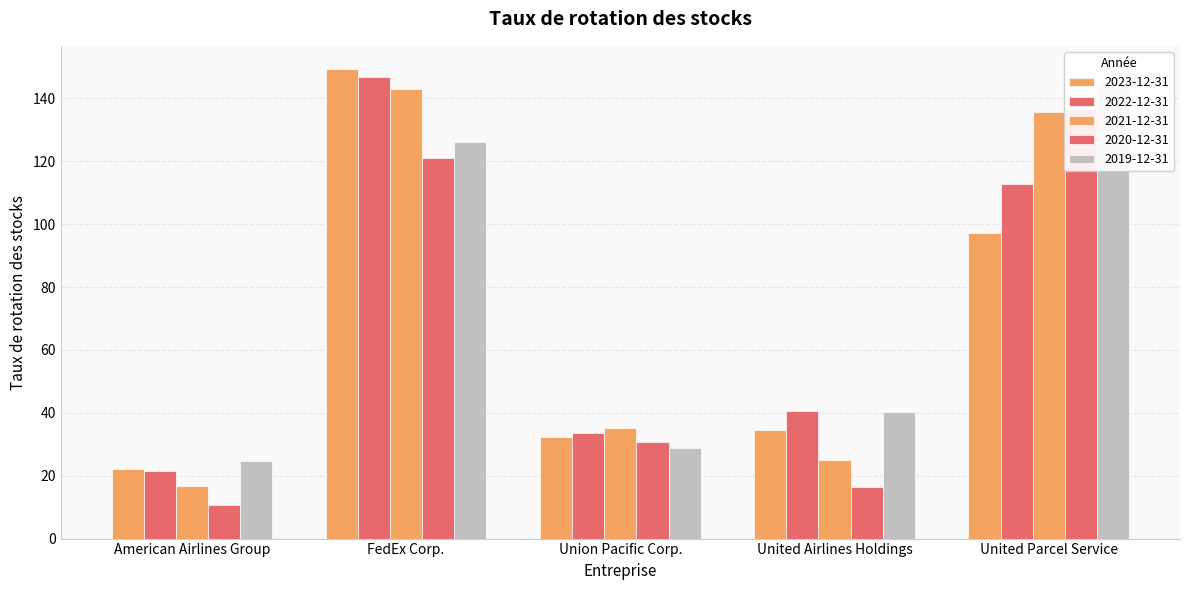

Reading left to right, what are all the values shown in this chart?

2023-12-31: 22.0	149.3	32.5	34.4	97.3
2022-12-31: 21.5	146.8	33.6	40.5	112.9
2021-12-31: 16.6	143.0	35.1	25.1	135.7
2020-12-31: 10.7	121.0	30.6	16.5	136.5
2019-12-31: 24.7	126.0	28.9	40.4	145.0